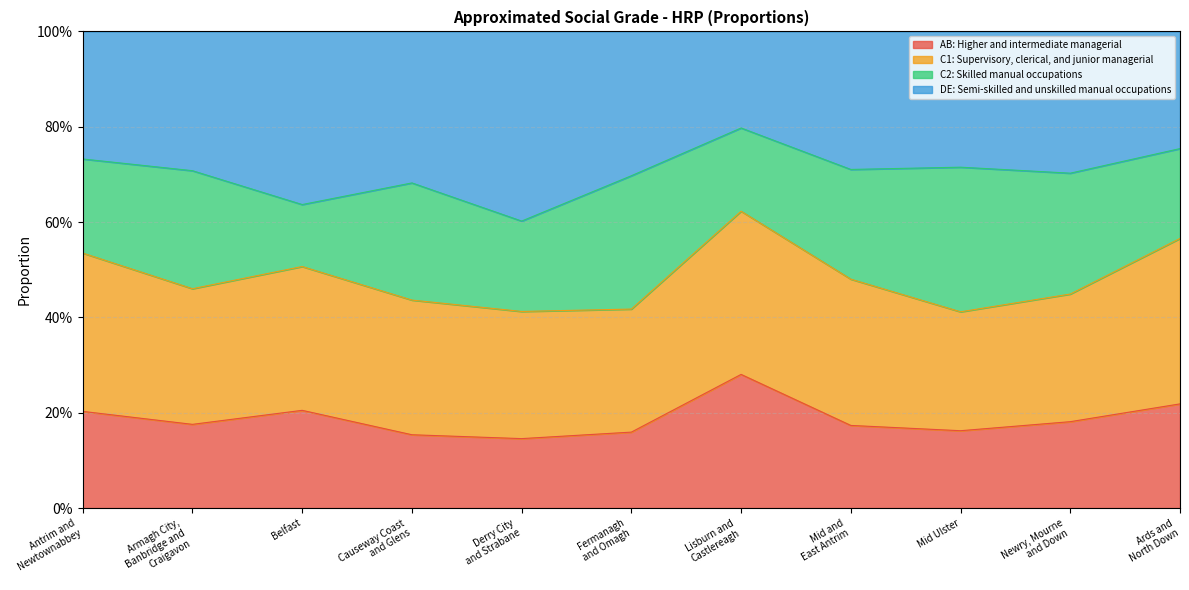

What are all the series names shown in the legend?

AB: Higher and intermediate managerial, C1: Supervisory, clerical, and junior managerial, C2: Skilled manual occupations, DE: Semi-skilled and unskilled manual occupations